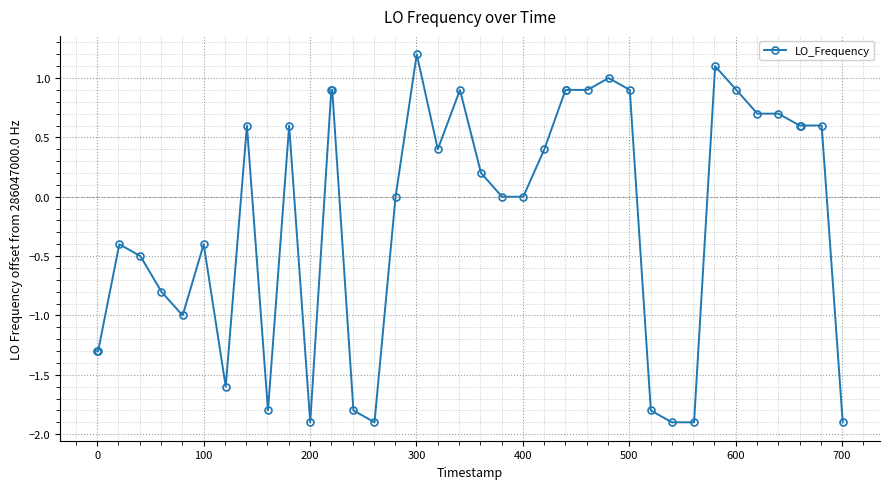

What is the value of the 14th point from the left?

0.9